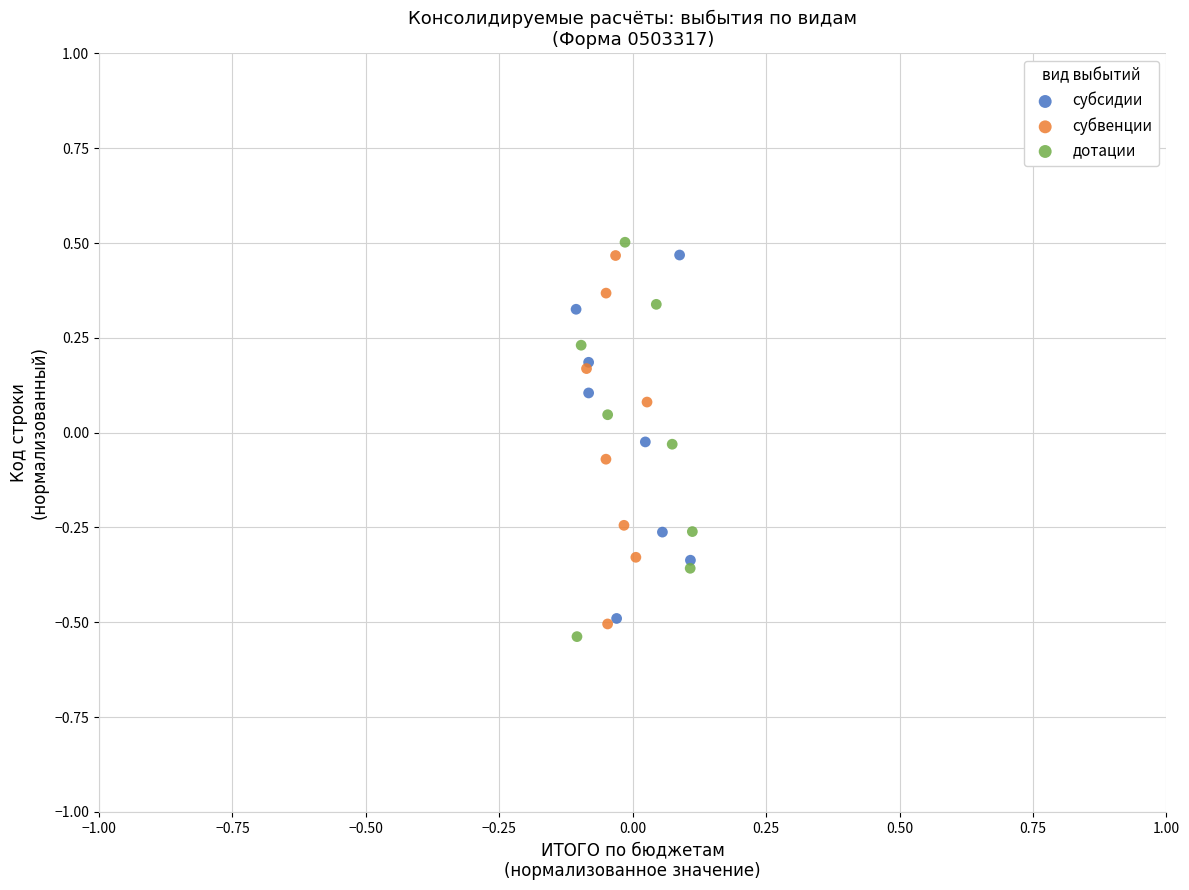

Which series reaches the maximum Y coordinate?

дотации